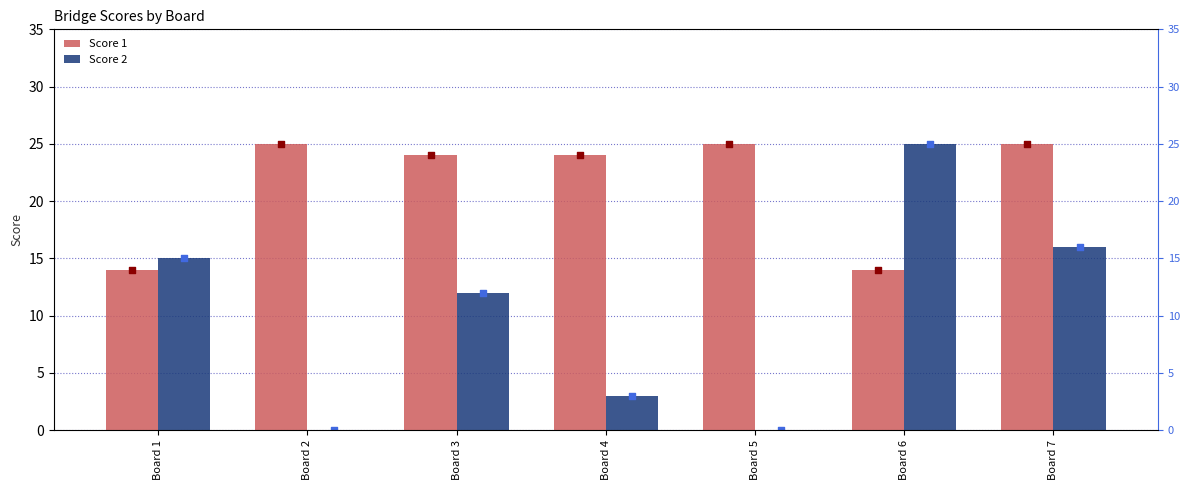

Which series reaches the maximum Y coordinate?

Score 1